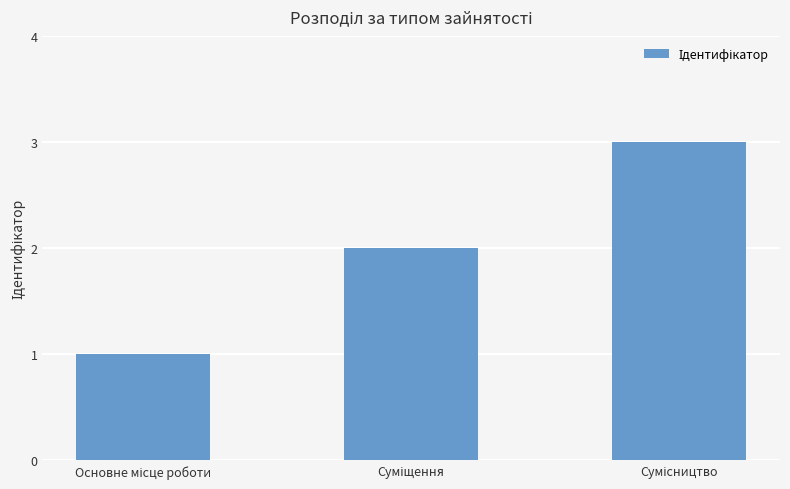

What is the sum of all values?

6